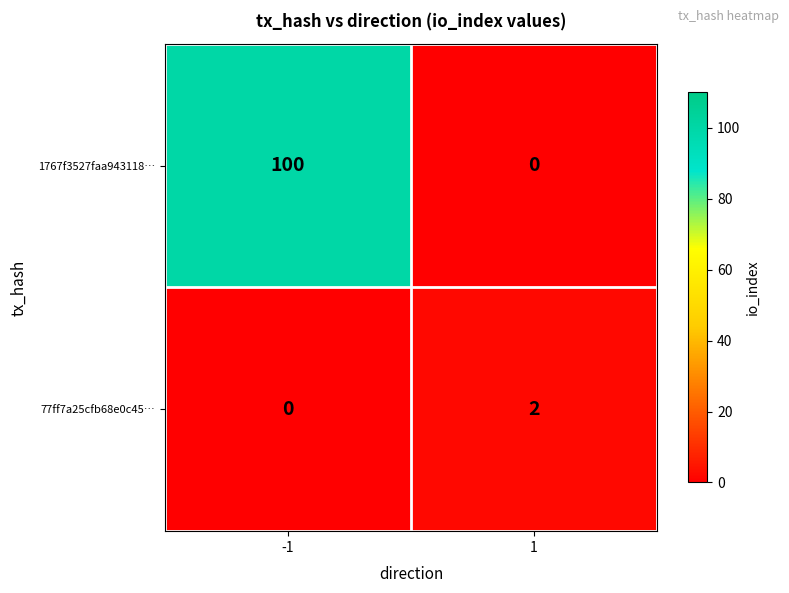

List the series in order of their peak value, highest first.

1767f3527faa943118…, 77ff7a25cfb68e0c45…